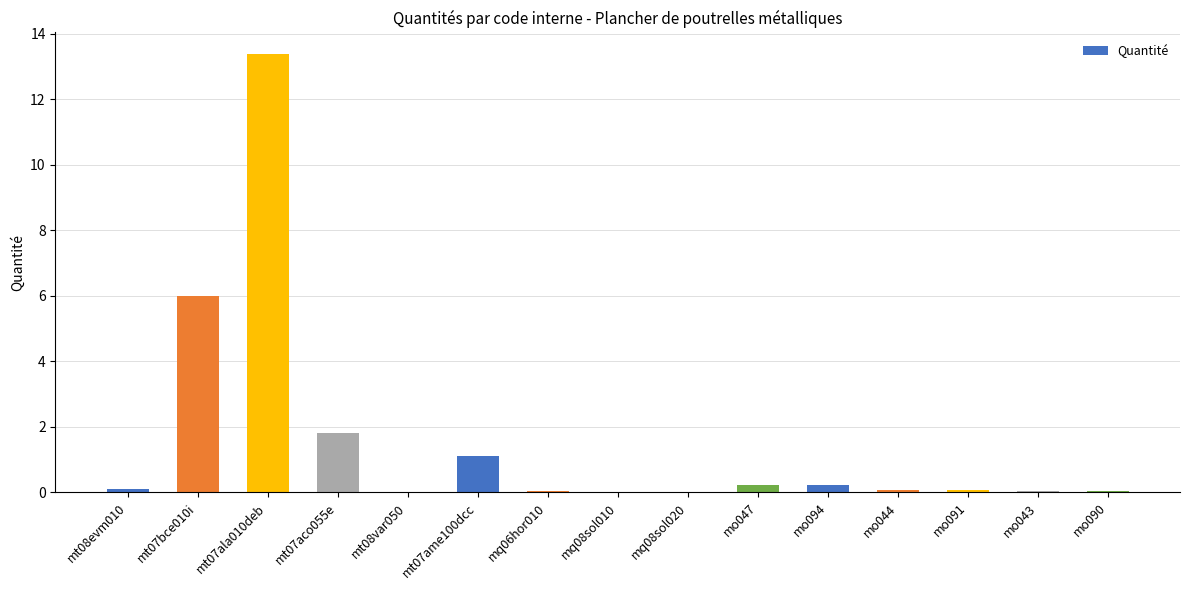

The chart shows a value of 0.1 at mo044. True or false?

True